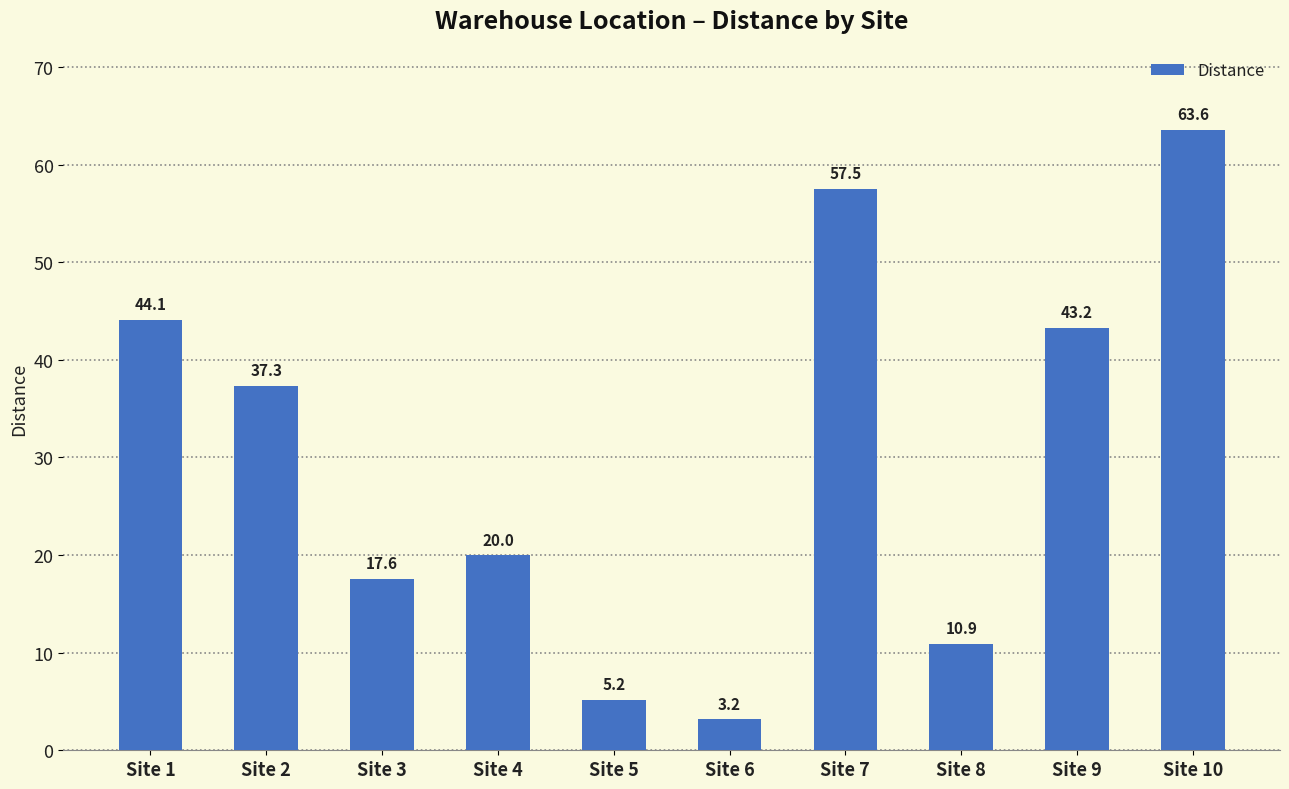

What is the smallest value displayed?

3.2